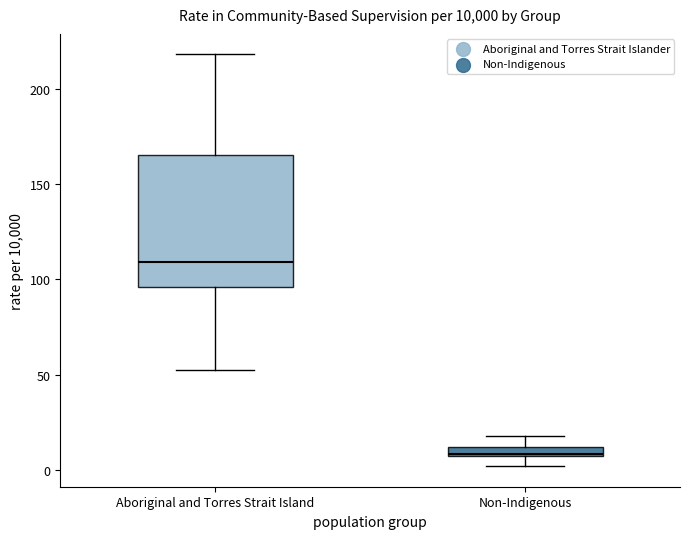

Which box's median line is the highest?

Aboriginal and Torres Strait Island